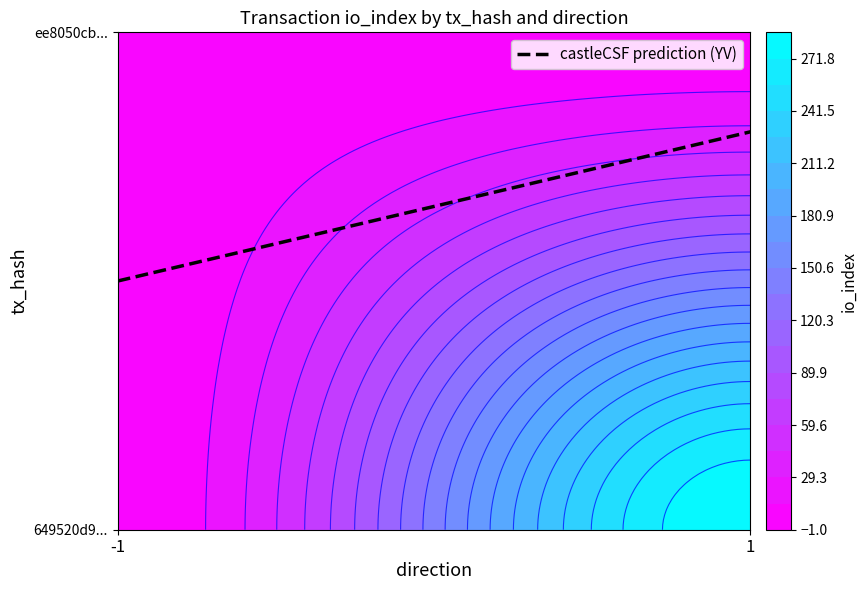

What is the difference between the maximum and minimum values in the 649520d93c778670038a01c4f82041aa769b119 series?

288